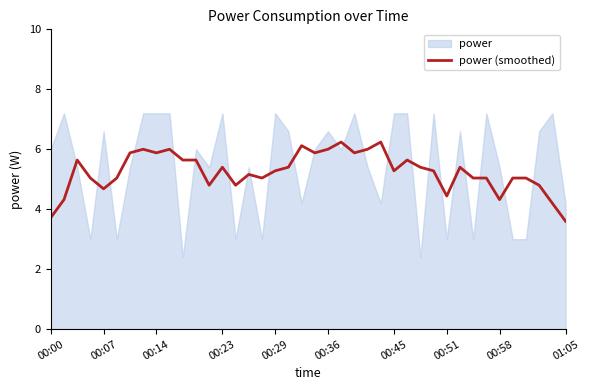

The power (smoothed) series shows 1.6 at 00:23. True or false?

False